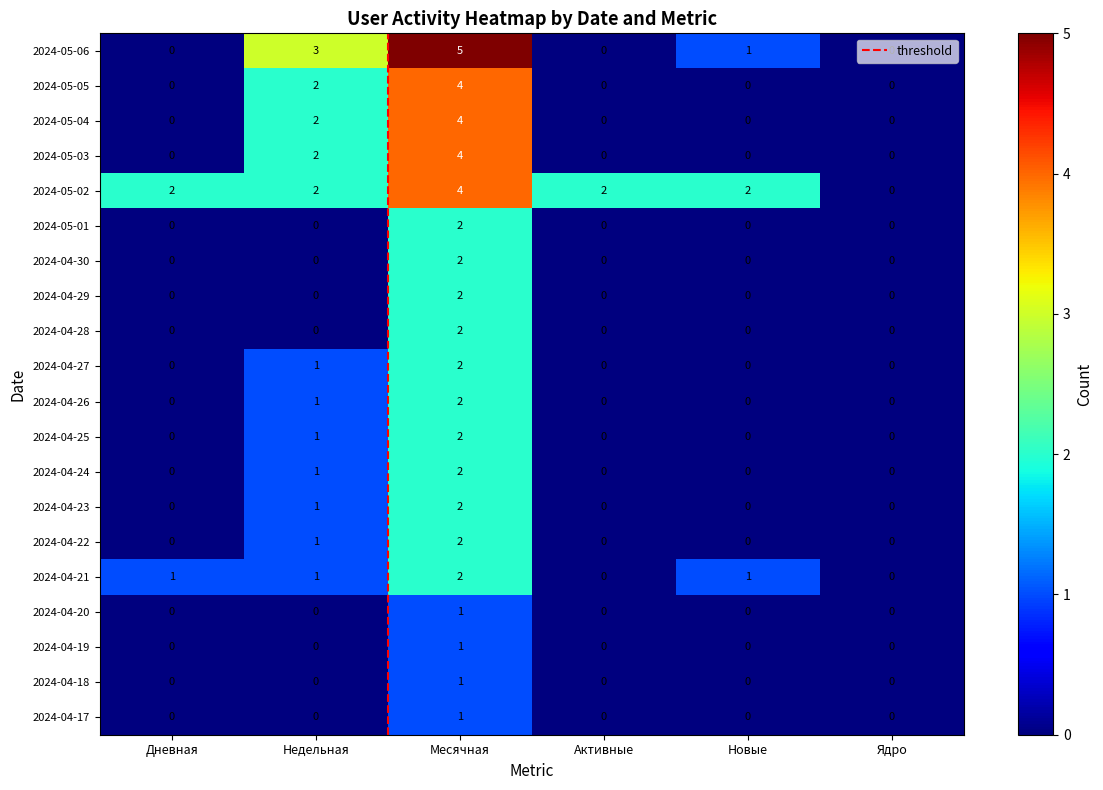

What is the difference between the maximum and minimum values in the 2024-05-02 series?

4